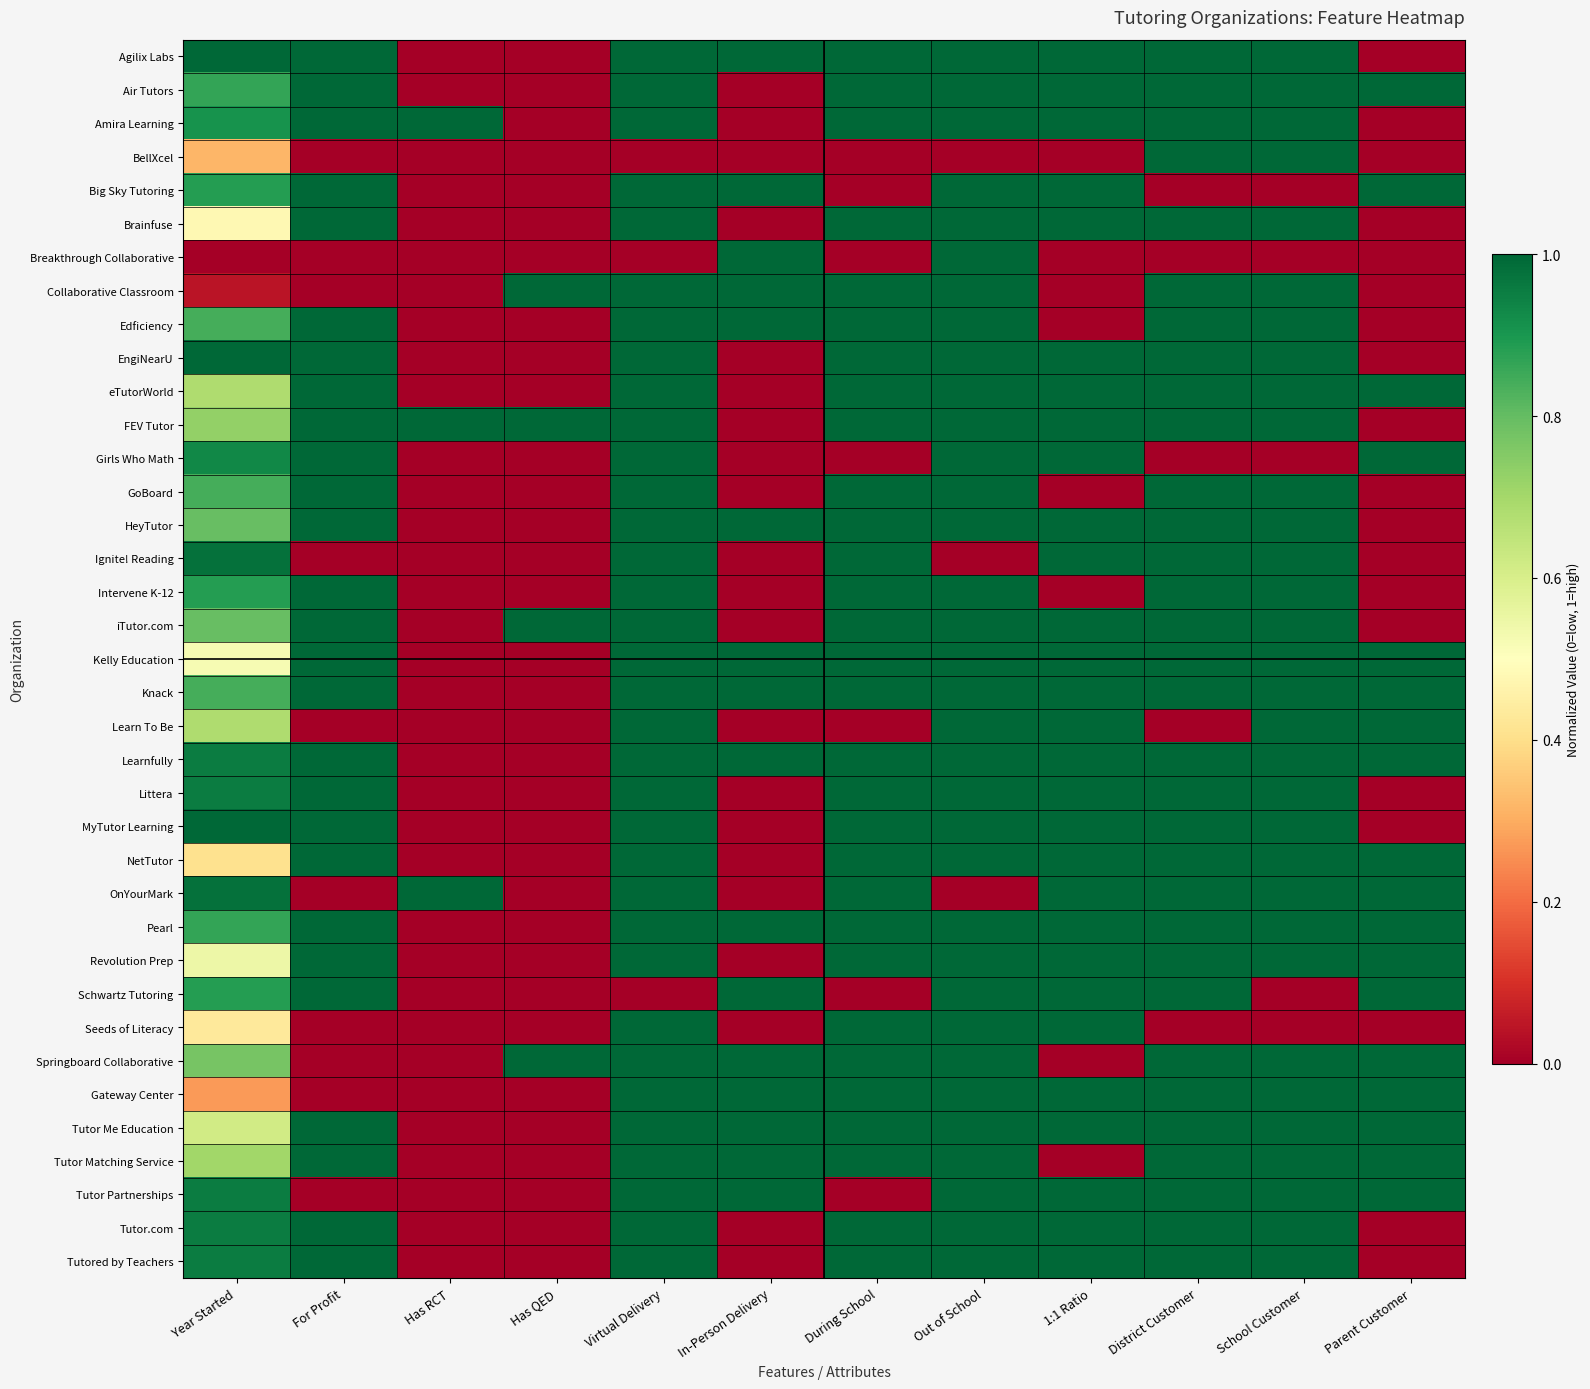

Reading left to right, what are all the values shown in this chart?

Agilix Labs: Year Started=1.0	For Profit=1.0	Has RCT=0.0	Has QED=0.0	Virtual Delivery=1.0	In-Person Delivery=1.0	During School=1.0	Out of School=1.0	1:1 Ratio=1.0	District Customer=1.0	School Customer=1.0	Parent Customer=0.0
Air Tutors: Year Started=0.9	For Profit=1.0	Has RCT=0.0	Has QED=0.0	Virtual Delivery=1.0	In-Person Delivery=0.0	During School=1.0	Out of School=1.0	1:1 Ratio=1.0	District Customer=1.0	School Customer=1.0	Parent Customer=1.0
Amira Learning: Year Started=0.9	For Profit=1.0	Has RCT=1.0	Has QED=0.0	Virtual Delivery=1.0	In-Person Delivery=0.0	During School=1.0	Out of School=1.0	1:1 Ratio=1.0	District Customer=1.0	School Customer=1.0	Parent Customer=0.0
BellXcel: Year Started=0.3	For Profit=0.0	Has RCT=0.0	Has QED=0.0	Virtual Delivery=0.0	In-Person Delivery=0.0	During School=0.0	Out of School=0.0	1:1 Ratio=0.0	District Customer=1.0	School Customer=1.0	Parent Customer=0.0
Big Sky Tutoring: Year Started=0.9	For Profit=1.0	Has RCT=0.0	Has QED=0.0	Virtual Delivery=1.0	In-Person Delivery=1.0	During School=0.0	Out of School=1.0	1:1 Ratio=1.0	District Customer=0.0	School Customer=0.0	Parent Customer=1.0
Brainfuse: Year Started=0.5	For Profit=1.0	Has RCT=0.0	Has QED=0.0	Virtual Delivery=1.0	In-Person Delivery=0.0	During School=1.0	Out of School=1.0	1:1 Ratio=1.0	District Customer=1.0	School Customer=1.0	Parent Customer=0.0
Breakthrough Collaborative: Year Started=0.0	For Profit=0.0	Has RCT=0.0	Has QED=0.0	Virtual Delivery=0.0	In-Person Delivery=1.0	During School=0.0	Out of School=1.0	1:1 Ratio=0.0	District Customer=0.0	School Customer=0.0	Parent Customer=0.0
Collaborative Classroom: Year Started=0.0	For Profit=0.0	Has RCT=0.0	Has QED=1.0	Virtual Delivery=1.0	In-Person Delivery=1.0	During School=1.0	Out of School=1.0	1:1 Ratio=0.0	District Customer=1.0	School Customer=1.0	Parent Customer=0.0
Edficiency: Year Started=0.8	For Profit=1.0	Has RCT=0.0	Has QED=0.0	Virtual Delivery=1.0	In-Person Delivery=1.0	During School=1.0	Out of School=1.0	1:1 Ratio=0.0	District Customer=1.0	School Customer=1.0	Parent Customer=0.0
EngiNearU: Year Started=1.0	For Profit=1.0	Has RCT=0.0	Has QED=0.0	Virtual Delivery=1.0	In-Person Delivery=0.0	During School=1.0	Out of School=1.0	1:1 Ratio=1.0	District Customer=1.0	School Customer=1.0	Parent Customer=0.0
eTutorWorld: Year Started=0.7	For Profit=1.0	Has RCT=0.0	Has QED=0.0	Virtual Delivery=1.0	In-Person Delivery=0.0	During School=1.0	Out of School=1.0	1:1 Ratio=1.0	District Customer=1.0	School Customer=1.0	Parent Customer=1.0
FEV Tutor: Year Started=0.7	For Profit=1.0	Has RCT=1.0	Has QED=1.0	Virtual Delivery=1.0	In-Person Delivery=0.0	During School=1.0	Out of School=1.0	1:1 Ratio=1.0	District Customer=1.0	School Customer=1.0	Parent Customer=0.0
Girls Who Math: Year Started=0.9	For Profit=1.0	Has RCT=0.0	Has QED=0.0	Virtual Delivery=1.0	In-Person Delivery=0.0	During School=0.0	Out of School=1.0	1:1 Ratio=1.0	District Customer=0.0	School Customer=0.0	Parent Customer=1.0
GoBoard: Year Started=0.8	For Profit=1.0	Has RCT=0.0	Has QED=0.0	Virtual Delivery=1.0	In-Person Delivery=0.0	During School=1.0	Out of School=1.0	1:1 Ratio=0.0	District Customer=1.0	School Customer=1.0	Parent Customer=0.0
HeyTutor: Year Started=0.8	For Profit=1.0	Has RCT=0.0	Has QED=0.0	Virtual Delivery=1.0	In-Person Delivery=1.0	During School=1.0	Out of School=1.0	1:1 Ratio=1.0	District Customer=1.0	School Customer=1.0	Parent Customer=0.0
Ignite! Reading: Year Started=1.0	For Profit=0.0	Has RCT=0.0	Has QED=0.0	Virtual Delivery=1.0	In-Person Delivery=0.0	During School=1.0	Out of School=0.0	1:1 Ratio=1.0	District Customer=1.0	School Customer=1.0	Parent Customer=0.0
Intervene K-12: Year Started=0.9	For Profit=1.0	Has RCT=0.0	Has QED=0.0	Virtual Delivery=1.0	In-Person Delivery=0.0	During School=1.0	Out of School=1.0	1:1 Ratio=0.0	District Customer=1.0	School Customer=1.0	Parent Customer=0.0
iTutor.com: Year Started=0.8	For Profit=1.0	Has RCT=0.0	Has QED=1.0	Virtual Delivery=1.0	In-Person Delivery=0.0	During School=1.0	Out of School=1.0	1:1 Ratio=1.0	District Customer=1.0	School Customer=1.0	Parent Customer=0.0
Kelly Education: Year Started=0.5	For Profit=1.0	Has RCT=0.0	Has QED=0.0	Virtual Delivery=1.0	In-Person Delivery=1.0	During School=1.0	Out of School=1.0	1:1 Ratio=1.0	District Customer=1.0	School Customer=1.0	Parent Customer=1.0
Knack: Year Started=0.8	For Profit=1.0	Has RCT=0.0	Has QED=0.0	Virtual Delivery=1.0	In-Person Delivery=1.0	During School=1.0	Out of School=1.0	1:1 Ratio=1.0	District Customer=1.0	School Customer=1.0	Parent Customer=1.0
Learn To Be: Year Started=0.7	For Profit=0.0	Has RCT=0.0	Has QED=0.0	Virtual Delivery=1.0	In-Person Delivery=0.0	During School=0.0	Out of School=1.0	1:1 Ratio=1.0	District Customer=0.0	School Customer=1.0	Parent Customer=1.0
Learnfully: Year Started=1.0	For Profit=1.0	Has RCT=0.0	Has QED=0.0	Virtual Delivery=1.0	In-Person Delivery=1.0	During School=1.0	Out of School=1.0	1:1 Ratio=1.0	District Customer=1.0	School Customer=1.0	Parent Customer=1.0
Littera: Year Started=1.0	For Profit=1.0	Has RCT=0.0	Has QED=0.0	Virtual Delivery=1.0	In-Person Delivery=0.0	During School=1.0	Out of School=1.0	1:1 Ratio=1.0	District Customer=1.0	School Customer=1.0	Parent Customer=0.0
MyTutor Learning: Year Started=1.0	For Profit=1.0	Has RCT=0.0	Has QED=0.0	Virtual Delivery=1.0	In-Person Delivery=0.0	During School=1.0	Out of School=1.0	1:1 Ratio=1.0	District Customer=1.0	School Customer=1.0	Parent Customer=0.0
NetTutor: Year Started=0.4	For Profit=1.0	Has RCT=0.0	Has QED=0.0	Virtual Delivery=1.0	In-Person Delivery=0.0	During School=1.0	Out of School=1.0	1:1 Ratio=1.0	District Customer=1.0	School Customer=1.0	Parent Customer=1.0
OnYourMark: Year Started=1.0	For Profit=0.0	Has RCT=1.0	Has QED=0.0	Virtual Delivery=1.0	In-Person Delivery=0.0	During School=1.0	Out of School=0.0	1:1 Ratio=1.0	District Customer=1.0	School Customer=1.0	Parent Customer=1.0
Pearl: Year Started=0.9	For Profit=1.0	Has RCT=0.0	Has QED=0.0	Virtual Delivery=1.0	In-Person Delivery=1.0	During School=1.0	Out of School=1.0	1:1 Ratio=1.0	District Customer=1.0	School Customer=1.0	Parent Customer=1.0
Revolution Prep: Year Started=0.5	For Profit=1.0	Has RCT=0.0	Has QED=0.0	Virtual Delivery=1.0	In-Person Delivery=0.0	During School=1.0	Out of School=1.0	1:1 Ratio=1.0	District Customer=1.0	School Customer=1.0	Parent Customer=1.0
Schwartz Tutoring: Year Started=0.9	For Profit=1.0	Has RCT=0.0	Has QED=0.0	Virtual Delivery=0.0	In-Person Delivery=1.0	During School=0.0	Out of School=1.0	1:1 Ratio=1.0	District Customer=1.0	School Customer=0.0	Parent Customer=1.0
Seeds of Literacy: Year Started=0.4	For Profit=0.0	Has RCT=0.0	Has QED=0.0	Virtual Delivery=1.0	In-Person Delivery=0.0	During School=1.0	Out of School=1.0	1:1 Ratio=1.0	District Customer=0.0	School Customer=0.0	Parent Customer=0.0
Springboard Collaborative: Year Started=0.8	For Profit=0.0	Has RCT=0.0	Has QED=1.0	Virtual Delivery=1.0	In-Person Delivery=1.0	During School=1.0	Out of School=1.0	1:1 Ratio=0.0	District Customer=1.0	School Customer=1.0	Parent Customer=1.0
Gateway Center: Year Started=0.3	For Profit=0.0	Has RCT=0.0	Has QED=0.0	Virtual Delivery=1.0	In-Person Delivery=1.0	During School=1.0	Out of School=1.0	1:1 Ratio=1.0	District Customer=1.0	School Customer=1.0	Parent Customer=1.0
Tutor Me Education: Year Started=0.6	For Profit=1.0	Has RCT=0.0	Has QED=0.0	Virtual Delivery=1.0	In-Person Delivery=1.0	During School=1.0	Out of School=1.0	1:1 Ratio=1.0	District Customer=1.0	School Customer=1.0	Parent Customer=1.0
Tutor Matching Service: Year Started=0.7	For Profit=1.0	Has RCT=0.0	Has QED=0.0	Virtual Delivery=1.0	In-Person Delivery=1.0	During School=1.0	Out of School=1.0	1:1 Ratio=0.0	District Customer=1.0	School Customer=1.0	Parent Customer=1.0
Tutor Partnerships: Year Started=1.0	For Profit=0.0	Has RCT=0.0	Has QED=0.0	Virtual Delivery=1.0	In-Person Delivery=1.0	During School=0.0	Out of School=1.0	1:1 Ratio=1.0	District Customer=1.0	School Customer=1.0	Parent Customer=1.0
Tutor.com: Year Started=1.0	For Profit=1.0	Has RCT=0.0	Has QED=0.0	Virtual Delivery=1.0	In-Person Delivery=0.0	During School=1.0	Out of School=1.0	1:1 Ratio=1.0	District Customer=1.0	School Customer=1.0	Parent Customer=0.0
Tutored by Teachers: Year Started=1.0	For Profit=1.0	Has RCT=0.0	Has QED=0.0	Virtual Delivery=1.0	In-Person Delivery=0.0	During School=1.0	Out of School=1.0	1:1 Ratio=1.0	District Customer=1.0	School Customer=1.0	Parent Customer=0.0